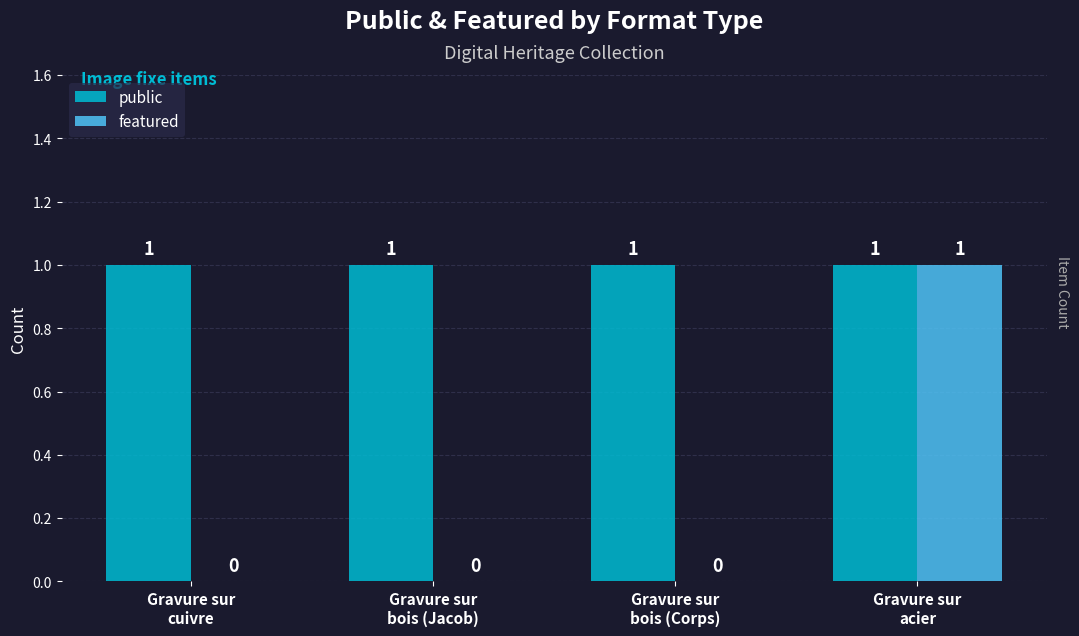

How many groups of bars are there?

4